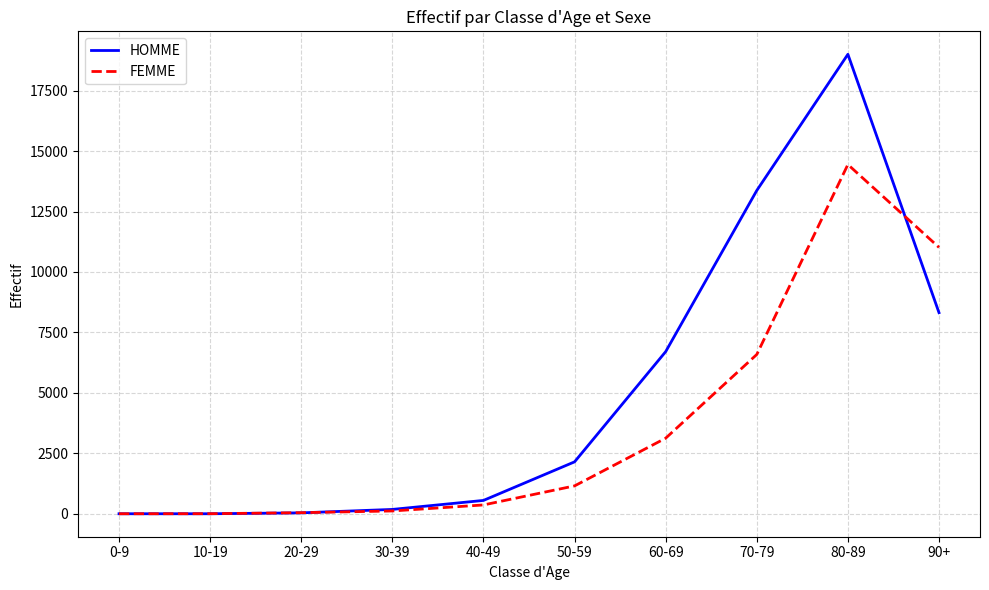

Where is HOMME nearest to the value 9501?

90+